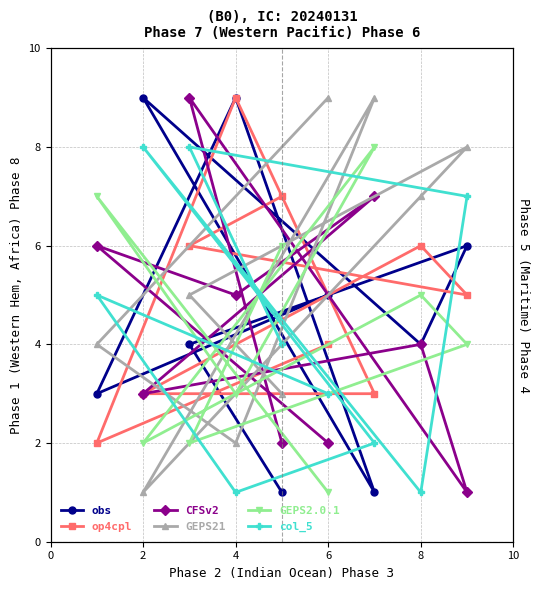

Count the GEPS21 values in the range 3 to 8.

5